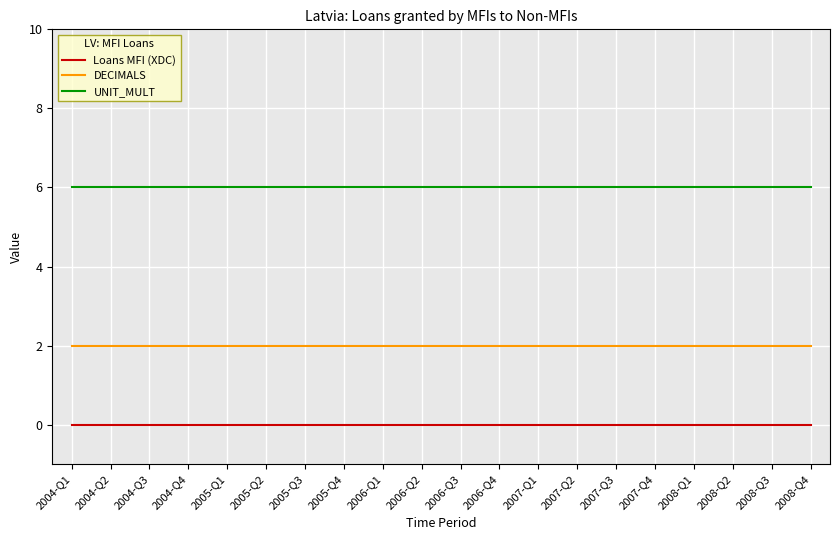

The value of UNIT_MULT at 2007-Q4 is 6. True or false?

True